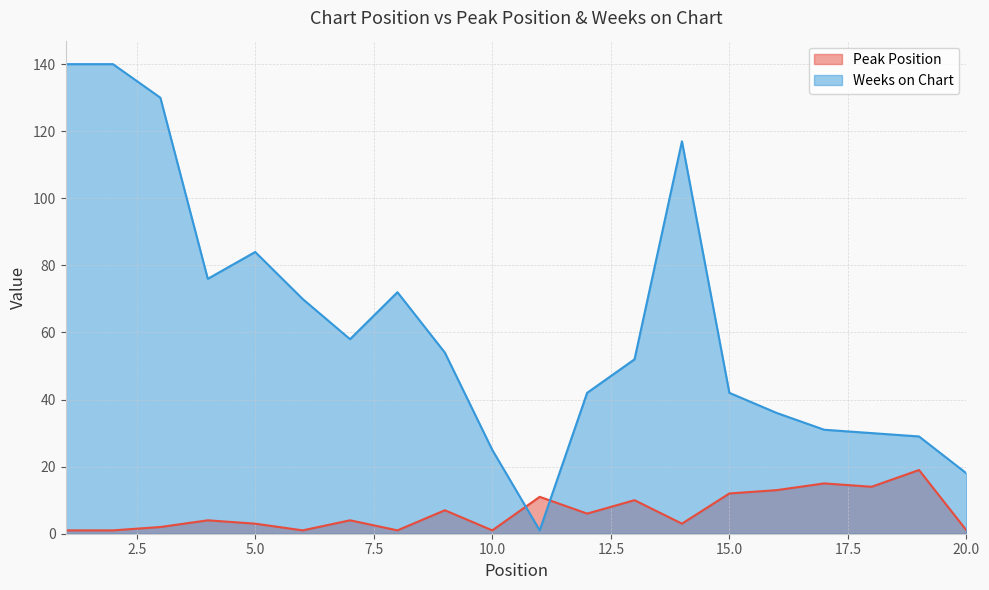

Rank the series by their maximum value, from highest to lowest.

Weeks on Chart, Peak Position